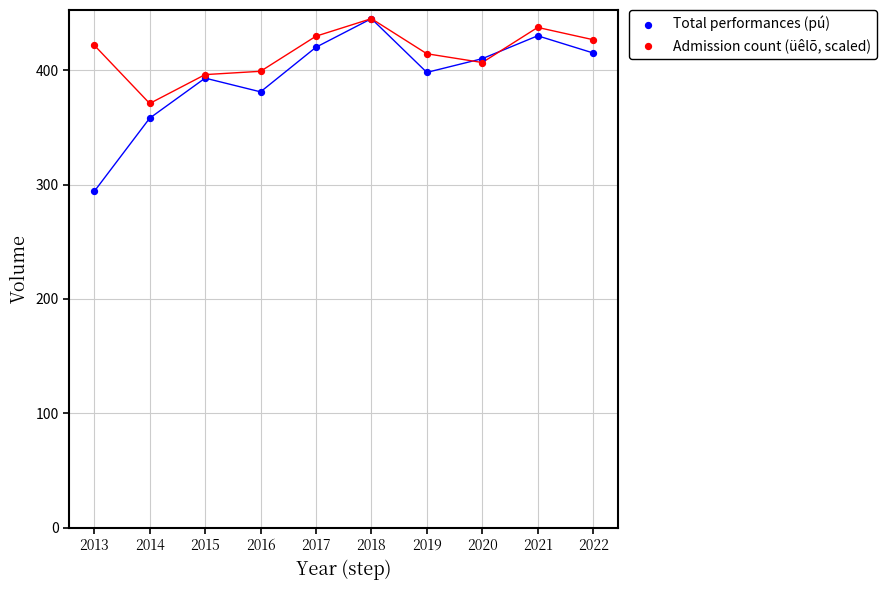

What are all the series names shown in the legend?

Total performances (pú), Admission count (üêlõ, scaled)